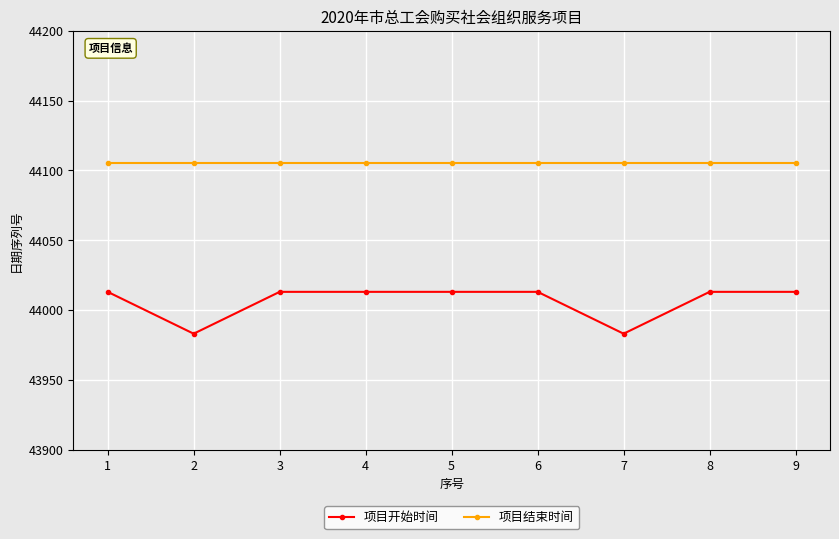

Is this an area chart (filled region under the line)?

No